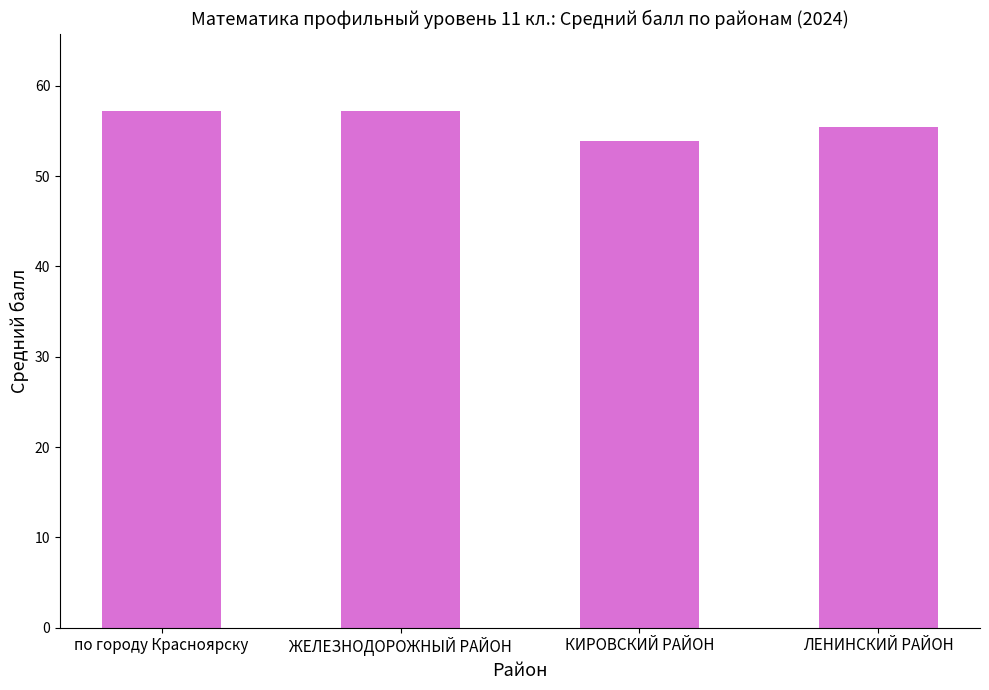

What position from the left is ЛЕНИНСКИЙ РАЙОН?

4